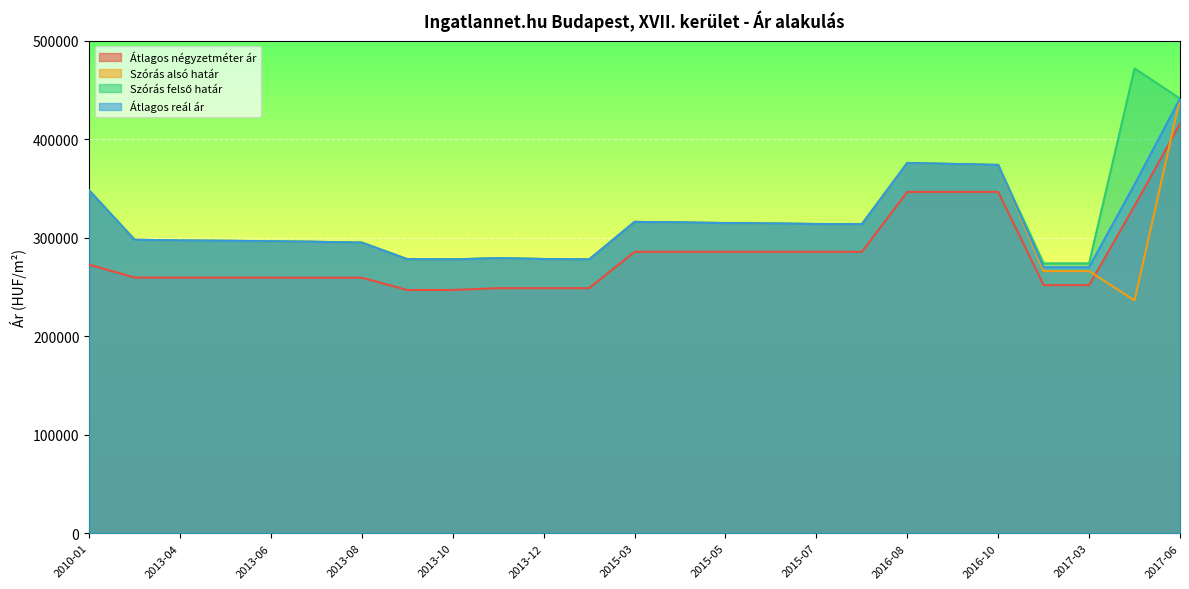

What is the total value across all series at 2016-08?

1473647